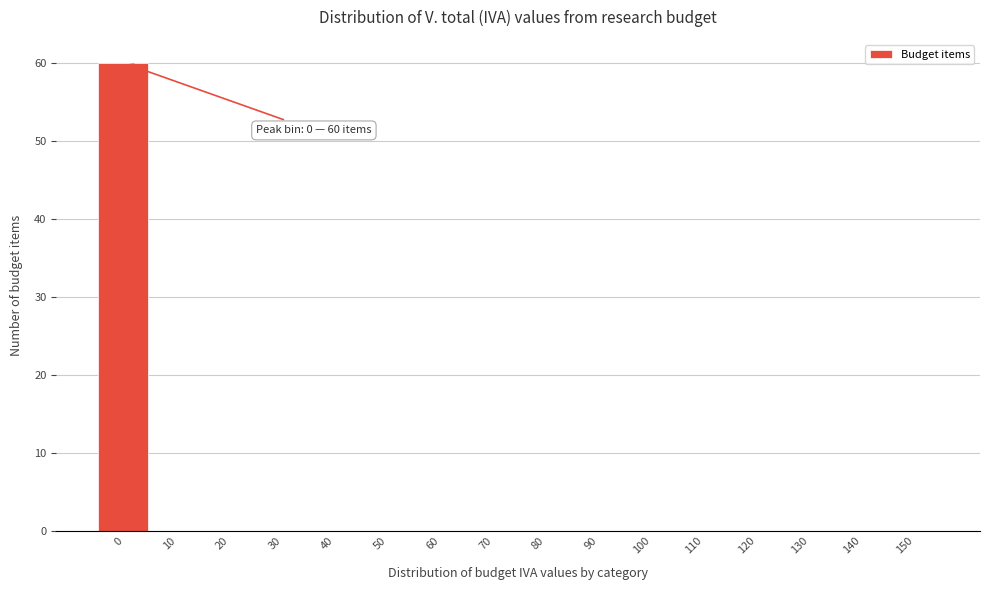

Reading left to right, list all the values displayed in this chart.

0=60	10=0	20=0	30=0	40=0	50=0	60=0	70=0	80=0	90=0	100=0	110=0	120=0	130=0	140=0	150=0